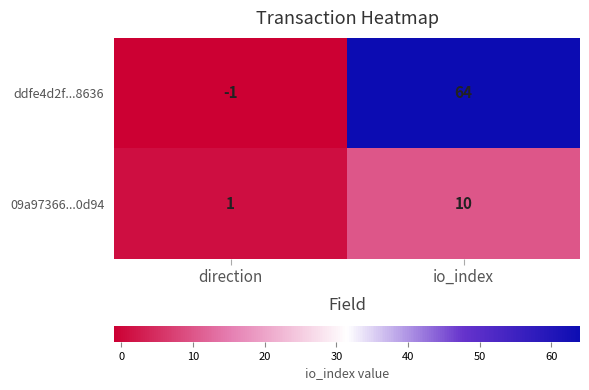

Which series changed the most between direction and io_index?

ddfe4d2f...8636